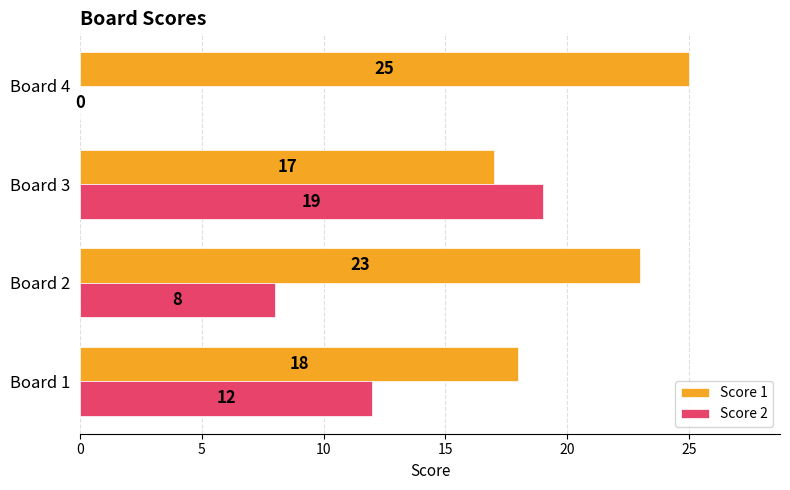

What is the maximum value for Score 2?

19